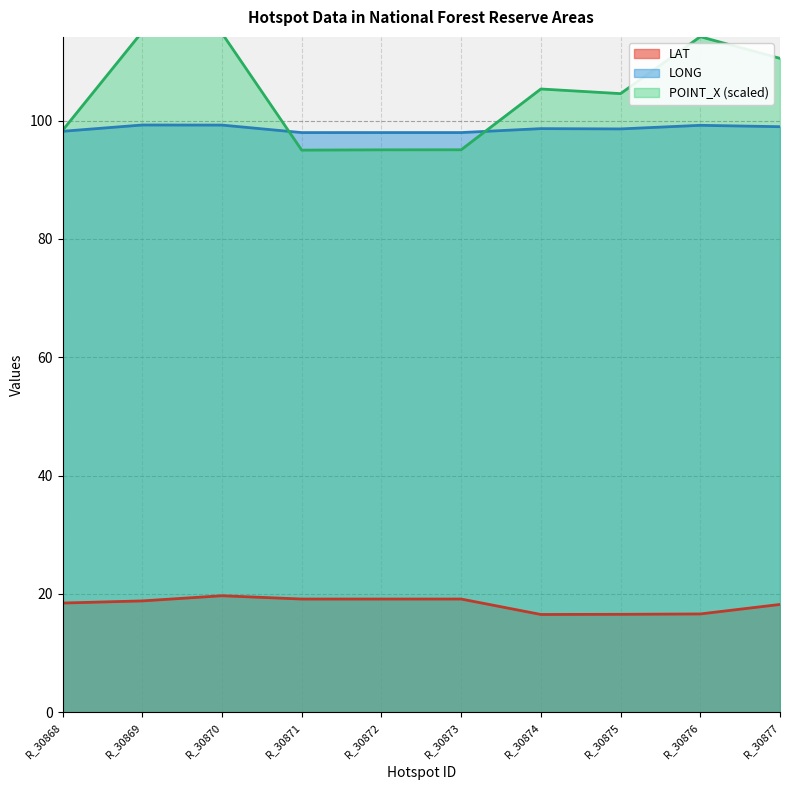

Which series has the largest total across all categories?

POINT_X (scaled)